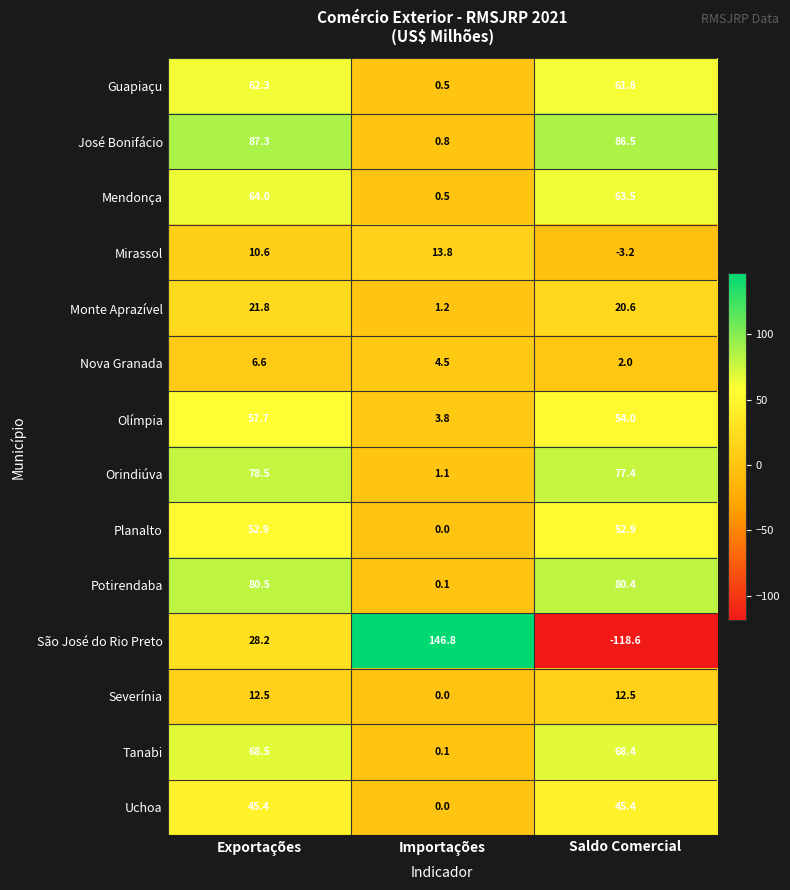

At which label does Mirassol first exceed 10?

Exportações